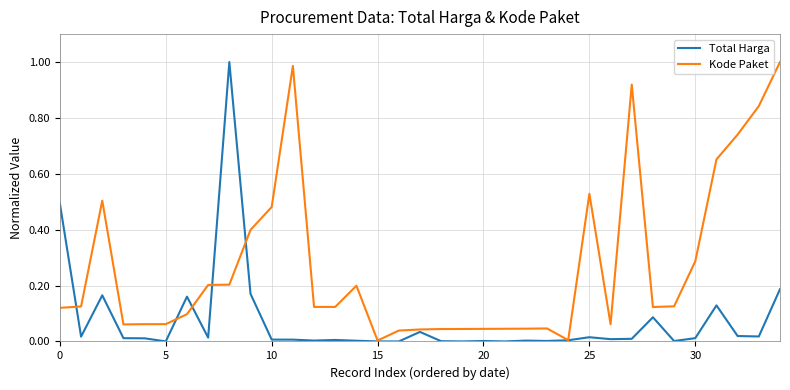

Rank the series by their average value, from lowest to highest.

Total Harga, Kode Paket